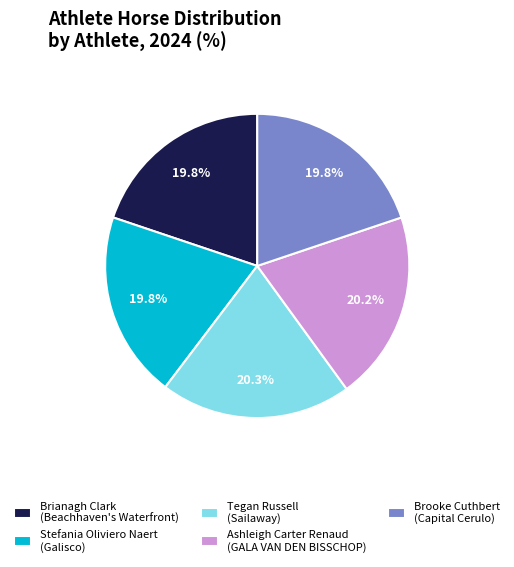

What portion of the pie excludes Brooke Cuthbert (Capital Cerulo)?

80.2%